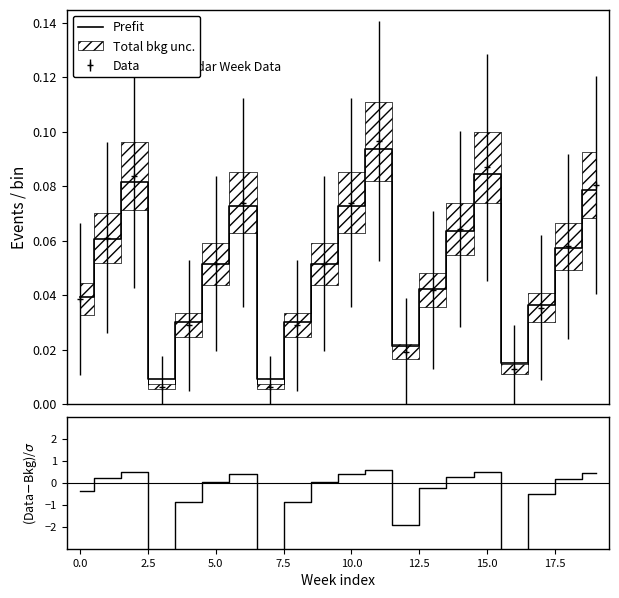

What is the sum of the Prefit values at 2.5 and 16?

0.1